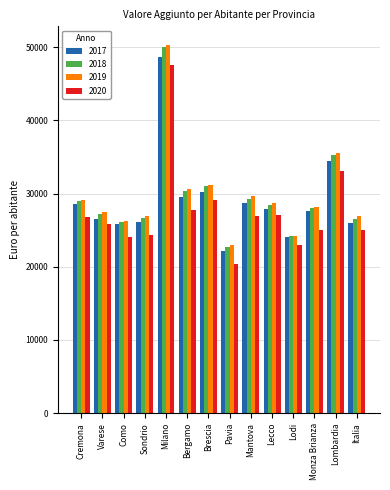

What is the value of the 2018 bar at the 4th from the left?

26674.8